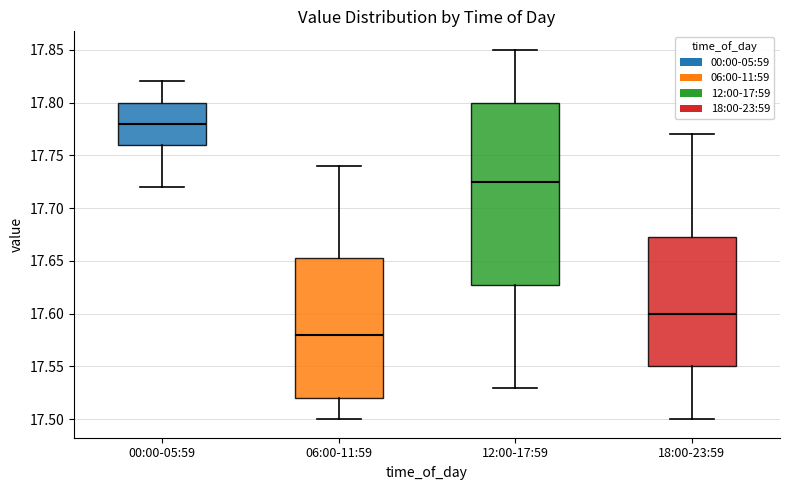

Which box's median line is the highest?

00:00-05:59